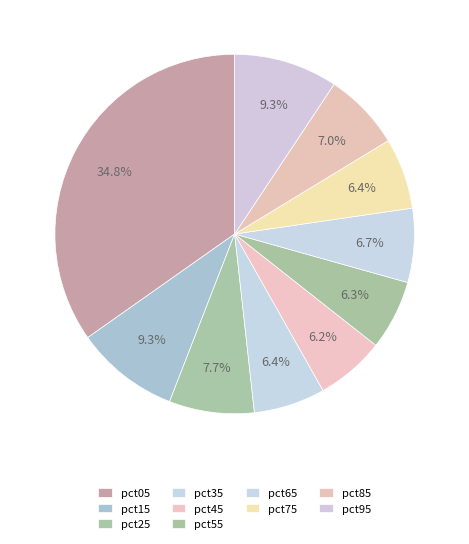

Combined, what portion of the pie is pct05 and pct55?

41.0%